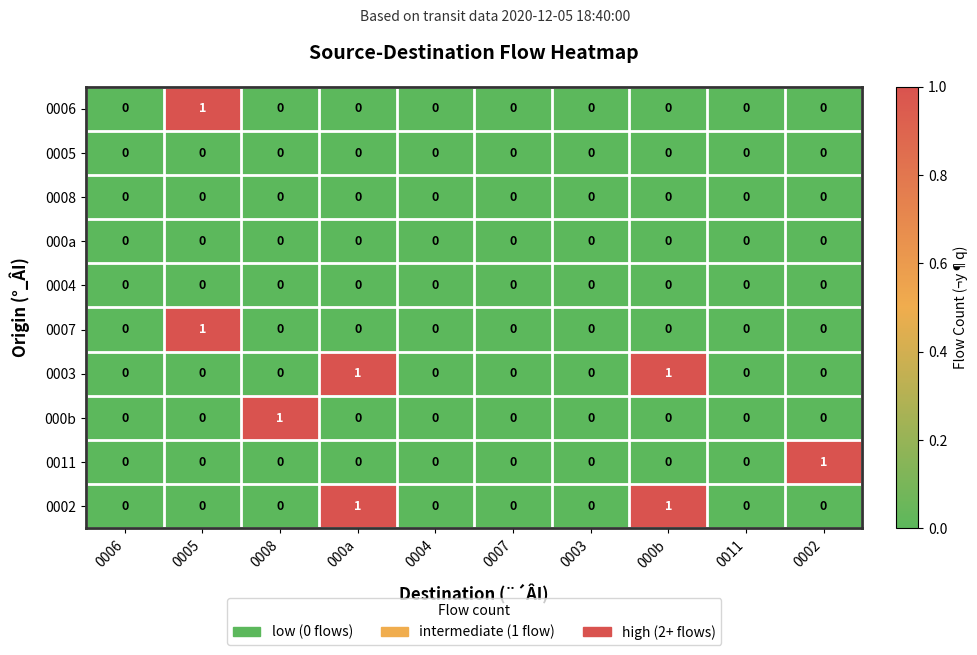

How many series are shown in this chart?

10